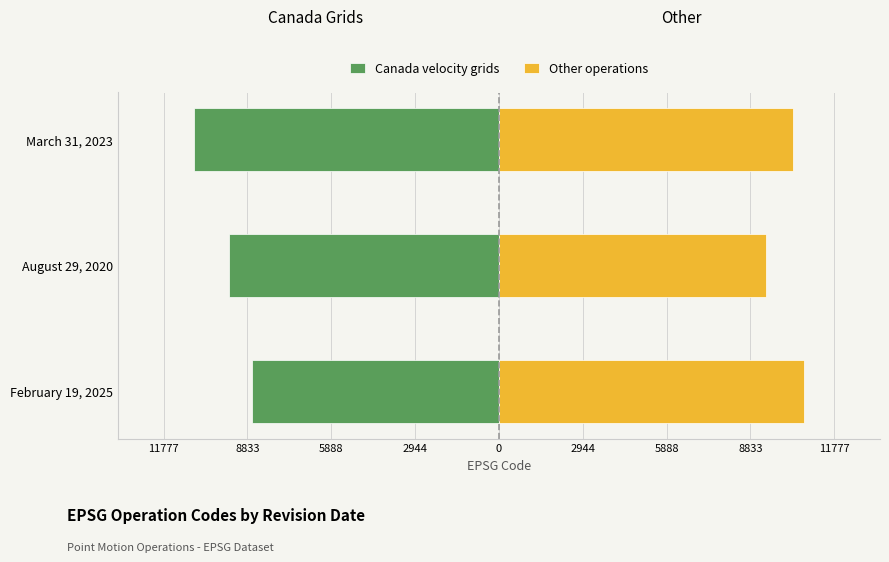

What is the difference between the maximum and minimum values in the Canada velocity grids series?

2031